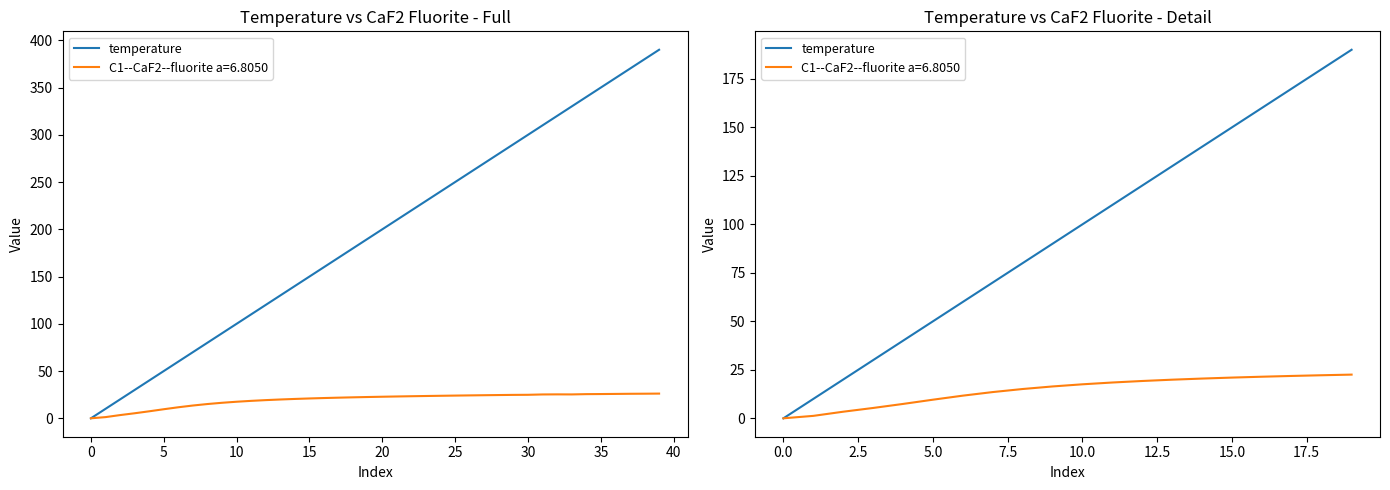

What value does the data have at 16, to the nearest 10?

160